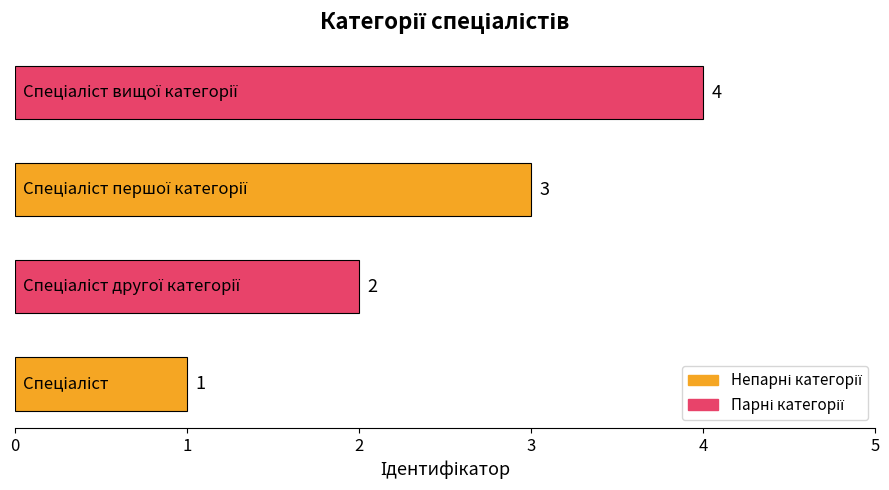

What is the smallest value displayed?

1